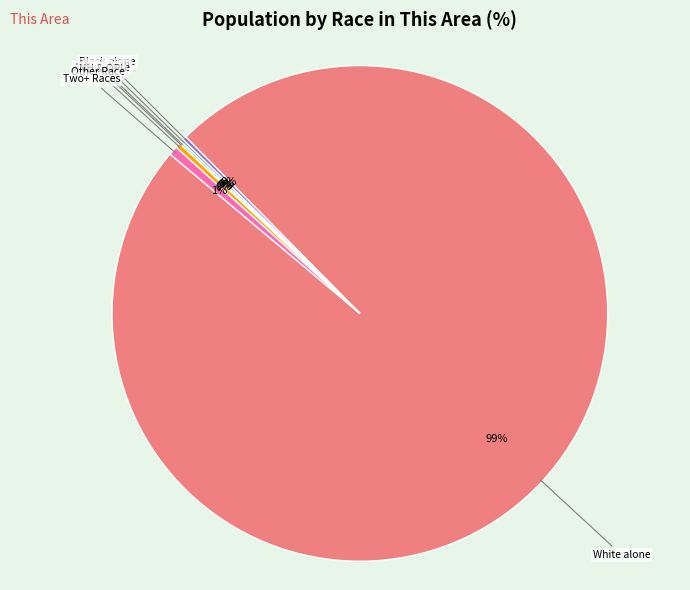

Does any single category account for the majority?

Yes